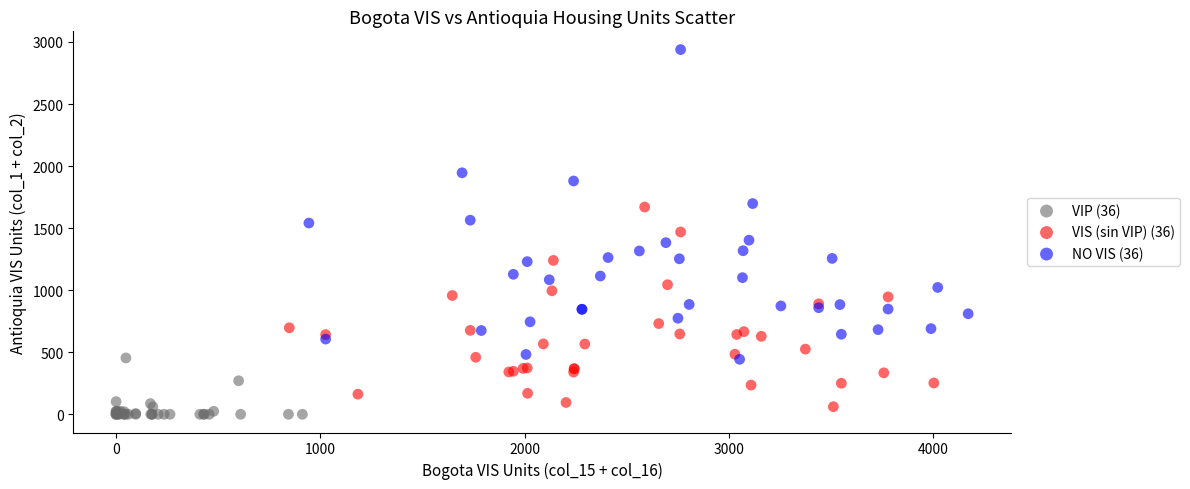

Which series reaches the maximum Y coordinate?

NO VIS (36)